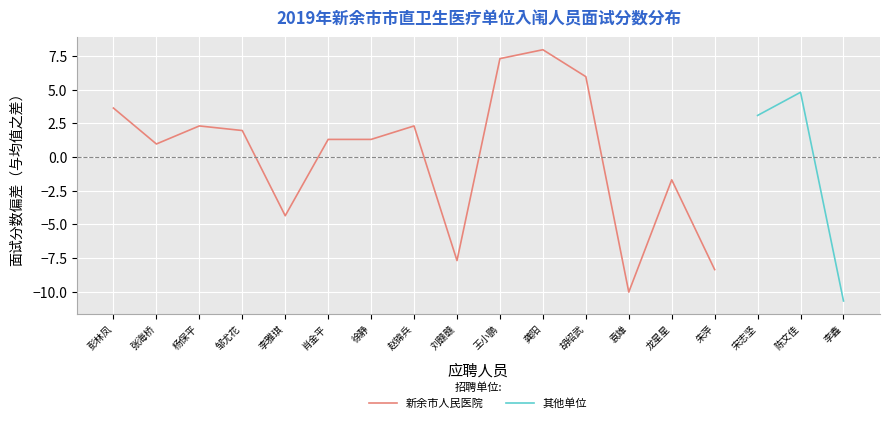

The 新余市人民医院 series shows 3.6 at 彭林凤. True or false?

True